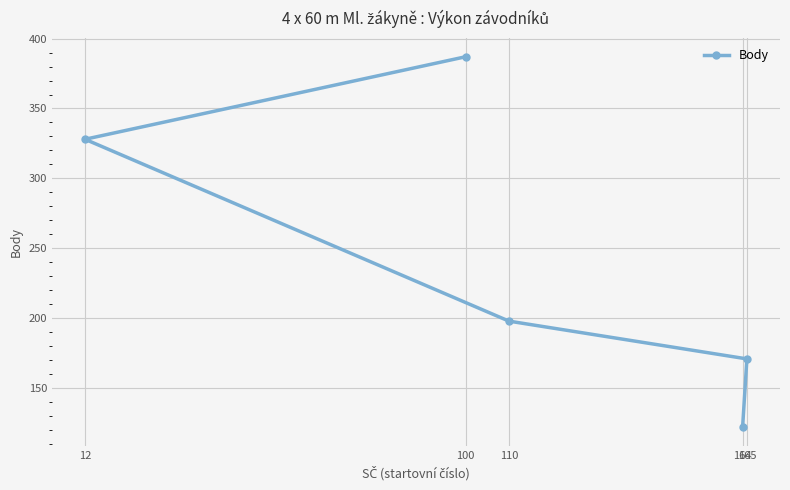

What is the change in value from 100 to 165?

-216